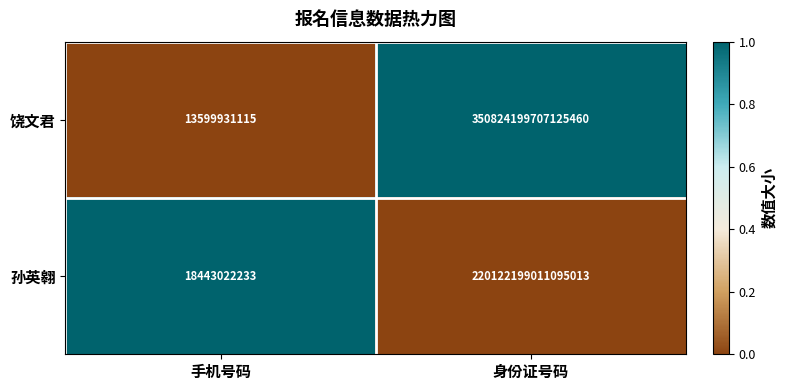

Which series has the largest total across all categories?

饶文君